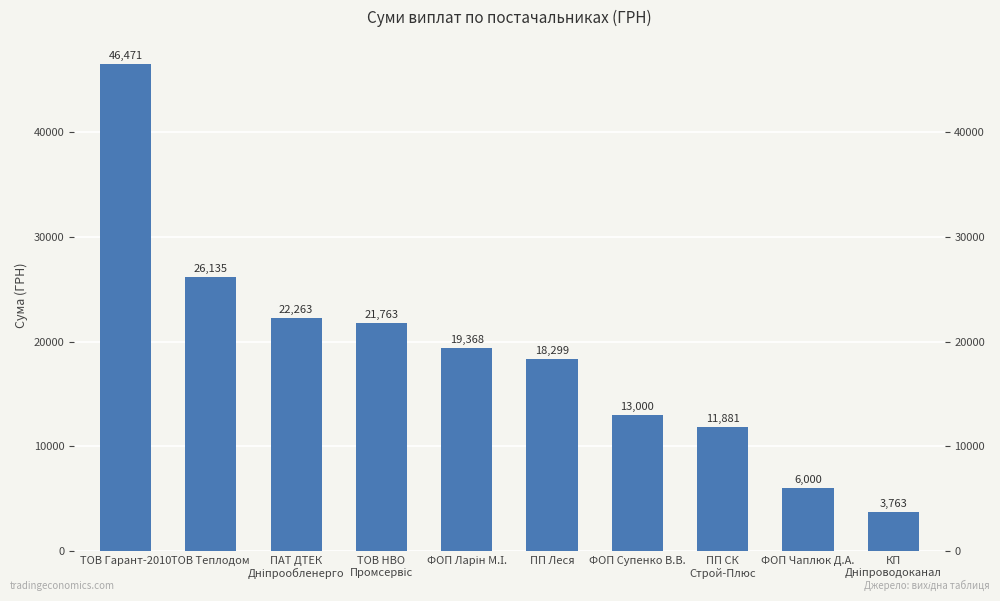

What is the approximate value at ПП Леся?

18299.3